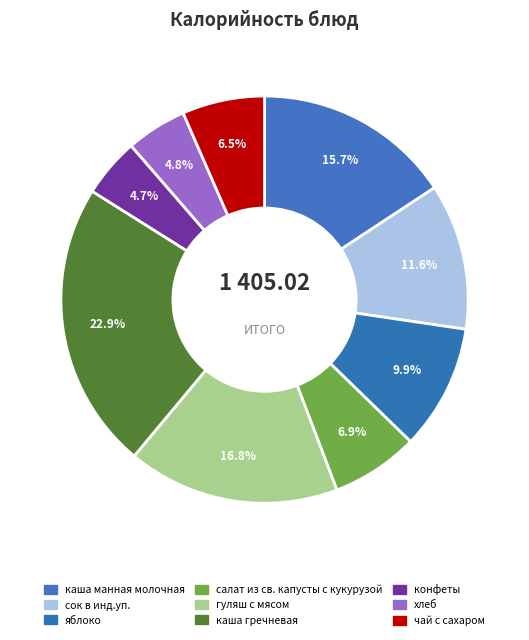

To the nearest percent, what is the difference between the каша гречневая and каша манная молочная slice percentages?

7%